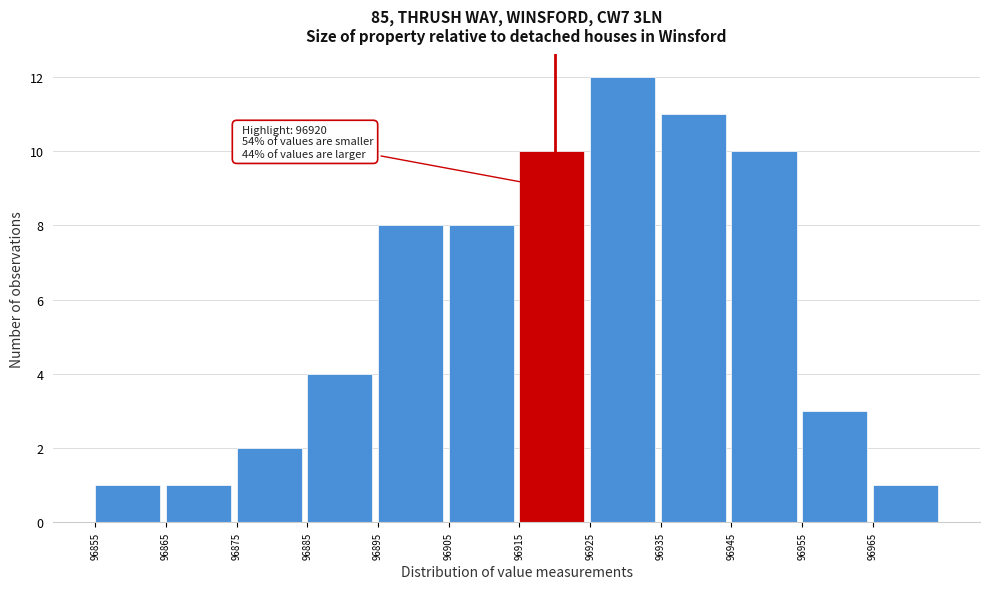

Which range on the x-axis has the tallest bar?

96925 to 96935